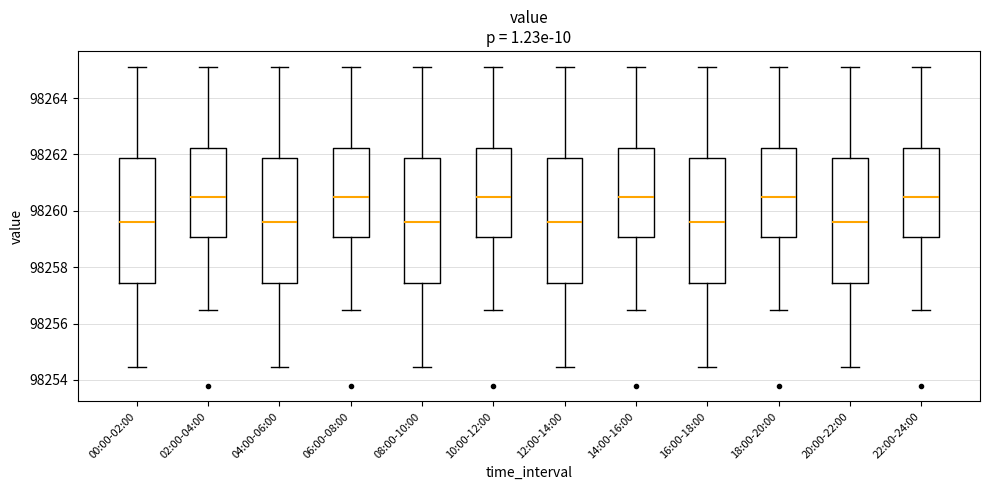

Reading left to right, transcribe this box plot: for each box, give where its median line is, the range the box spans, and where its two whiskers end, as read against the y-axis. The values are not printed on the chart, so give them approximately, as read against the axis.

00:00-02:00: median 98259.6, box 98257.4 to 98261.8, whiskers 98254.4 to 98265.2
02:00-04:00: median 98260.4, box 98259.0 to 98262.2, whiskers 98256.4 to 98265.2
04:00-06:00: median 98259.6, box 98257.4 to 98261.8, whiskers 98254.4 to 98265.2
06:00-08:00: median 98260.4, box 98259.0 to 98262.2, whiskers 98256.4 to 98265.2
08:00-10:00: median 98259.6, box 98257.4 to 98261.8, whiskers 98254.4 to 98265.2
10:00-12:00: median 98260.4, box 98259.0 to 98262.2, whiskers 98256.4 to 98265.2
12:00-14:00: median 98259.6, box 98257.4 to 98261.8, whiskers 98254.4 to 98265.2
14:00-16:00: median 98260.4, box 98259.0 to 98262.2, whiskers 98256.4 to 98265.2
16:00-18:00: median 98259.6, box 98257.4 to 98261.8, whiskers 98254.4 to 98265.2
18:00-20:00: median 98260.4, box 98259.0 to 98262.2, whiskers 98256.4 to 98265.2
20:00-22:00: median 98259.6, box 98257.4 to 98261.8, whiskers 98254.4 to 98265.2
22:00-24:00: median 98260.4, box 98259.0 to 98262.2, whiskers 98256.4 to 98265.2